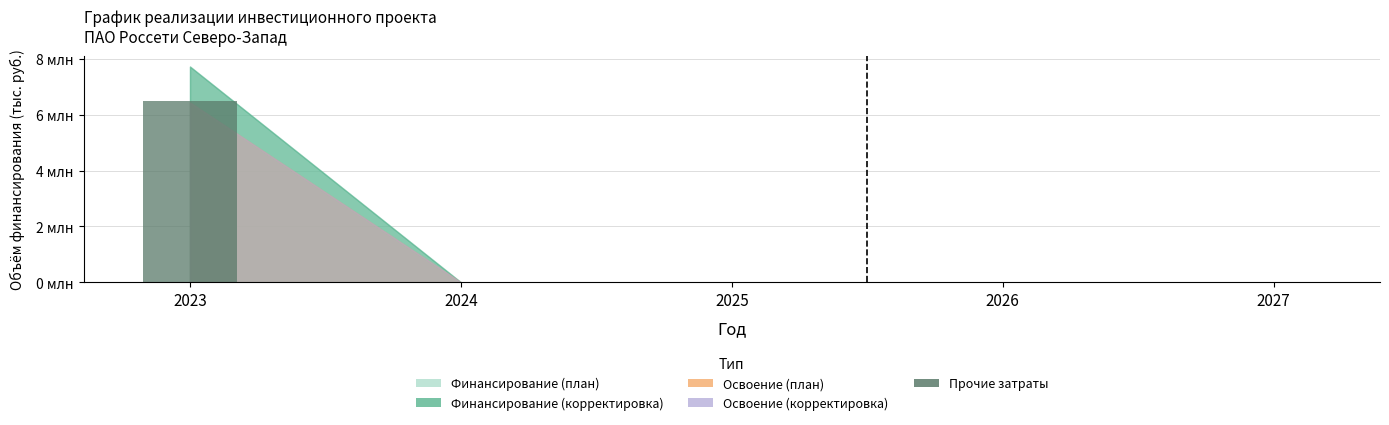

Between 2023 and 2025, which is larger?

2023